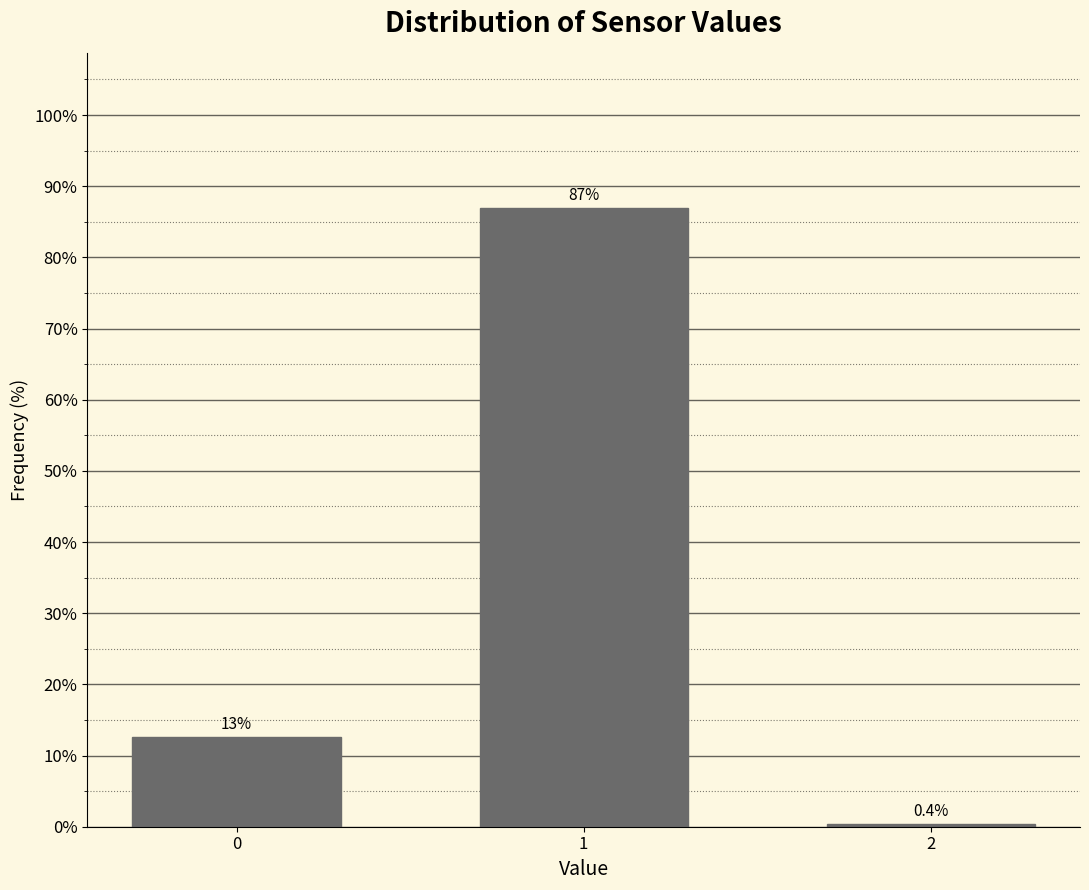

Reading left to right, list all the values displayed in this chart.

12.6	87.0	0.4